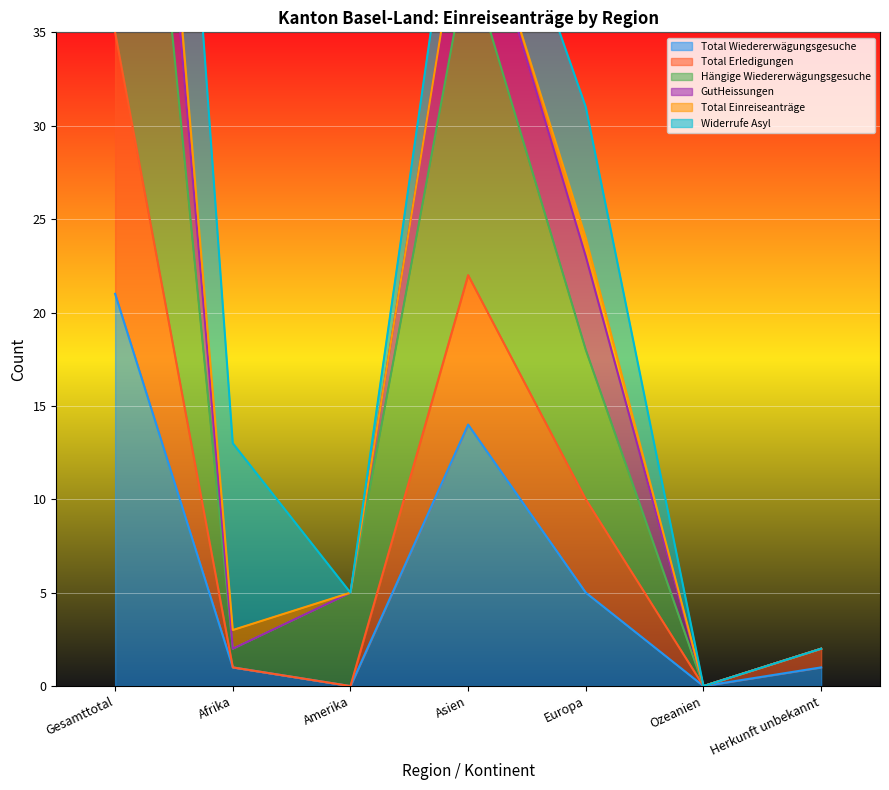

How many values in the Total Wiedererwägungsgesuche series are below 1?

2